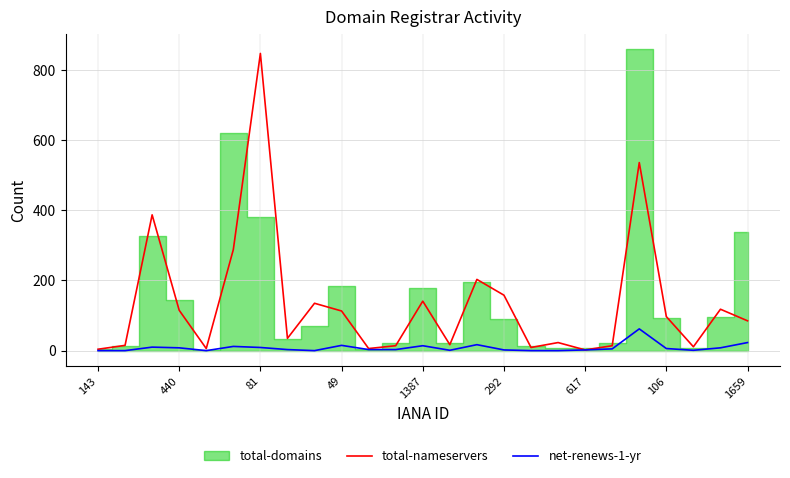

What is the maximum value for total-nameservers?

847